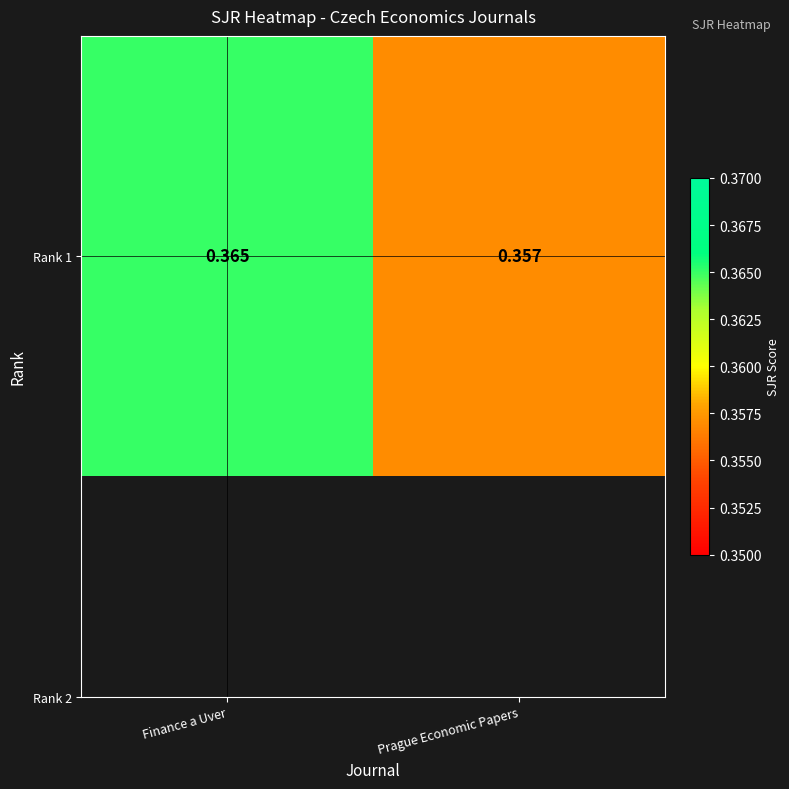

List the labels in order of value, largest first.

Finance a Uver, Prague Economic Papers